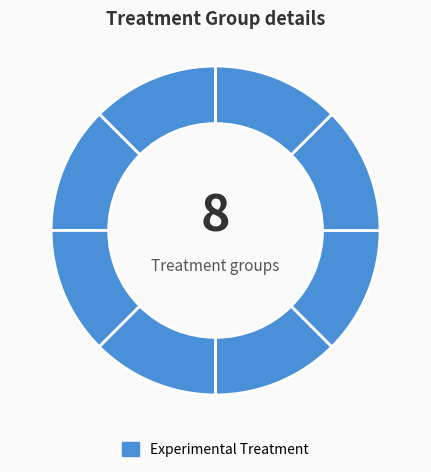

Which slice is the largest?

Uncertain (104122)